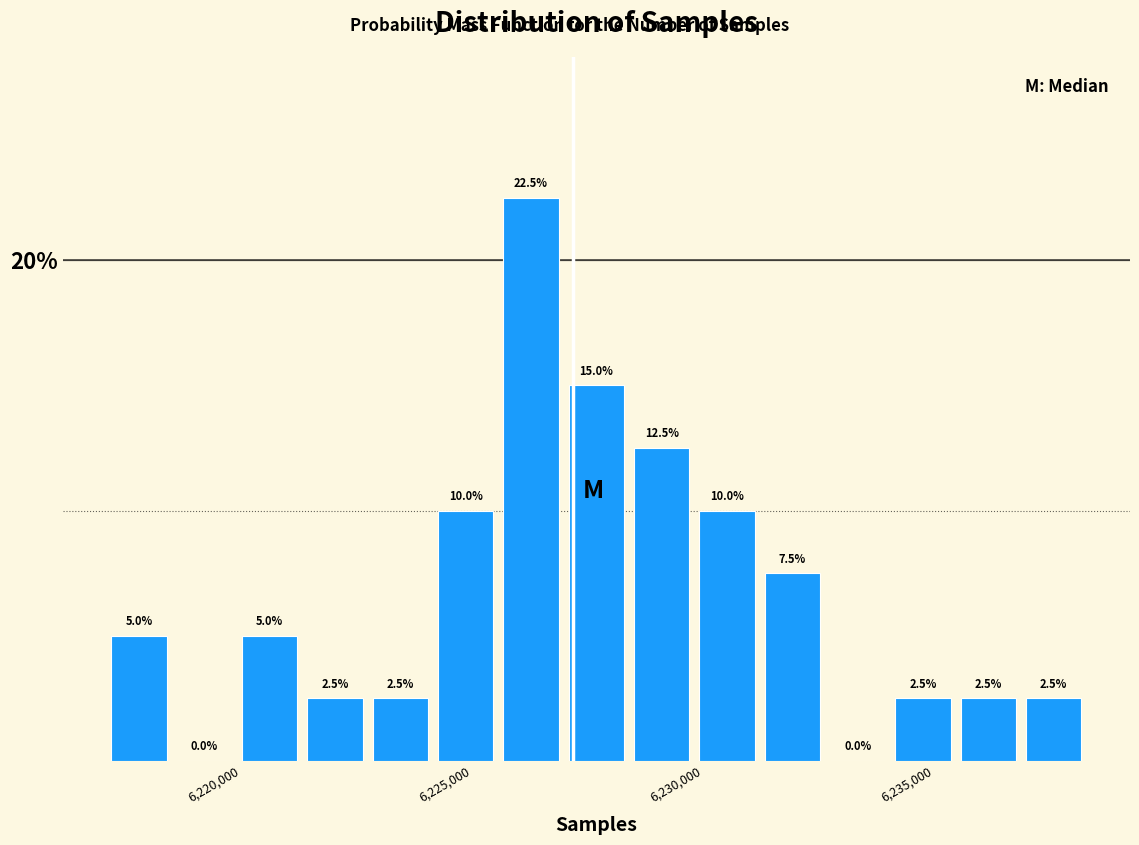

Read against the x-axis, roughly where is the centre of the tallest bar?

6226500